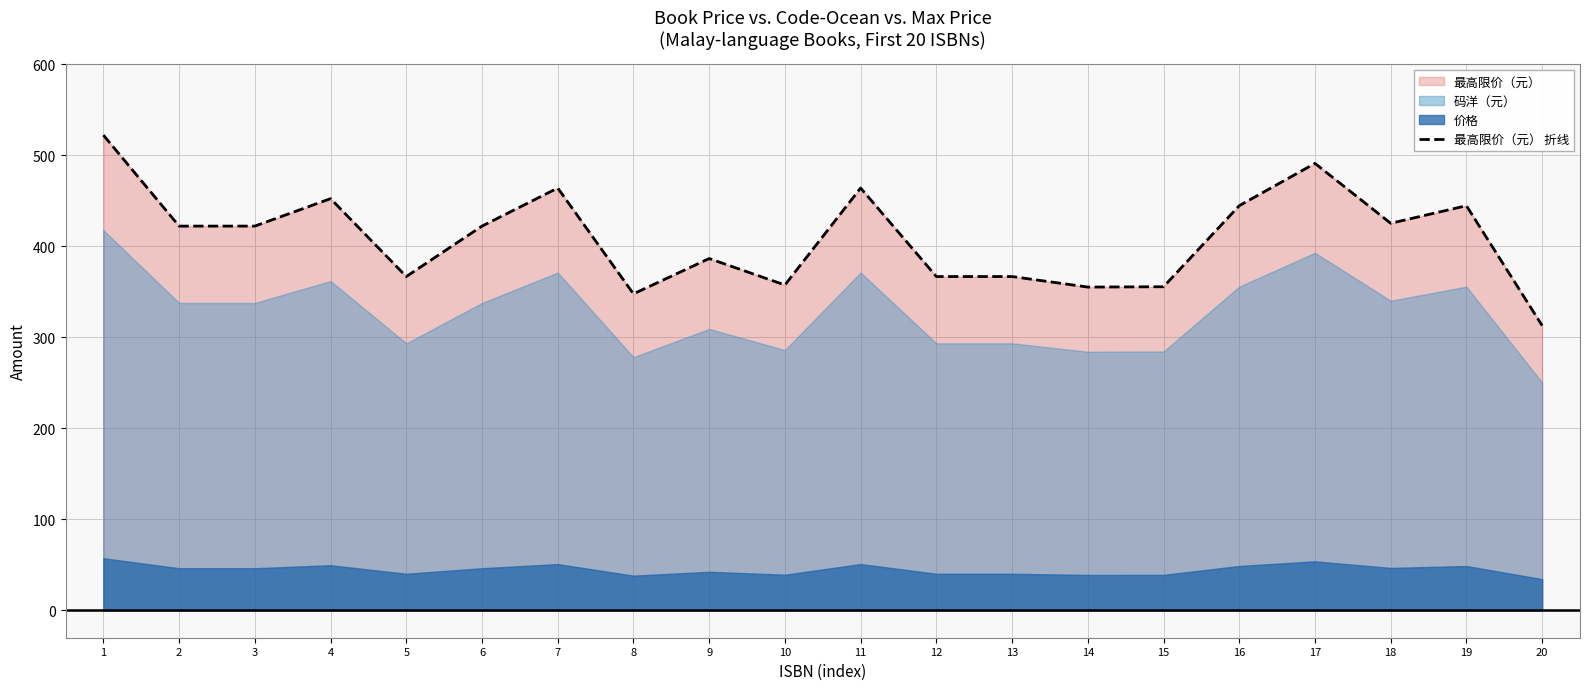

How many data points are above 422?

11